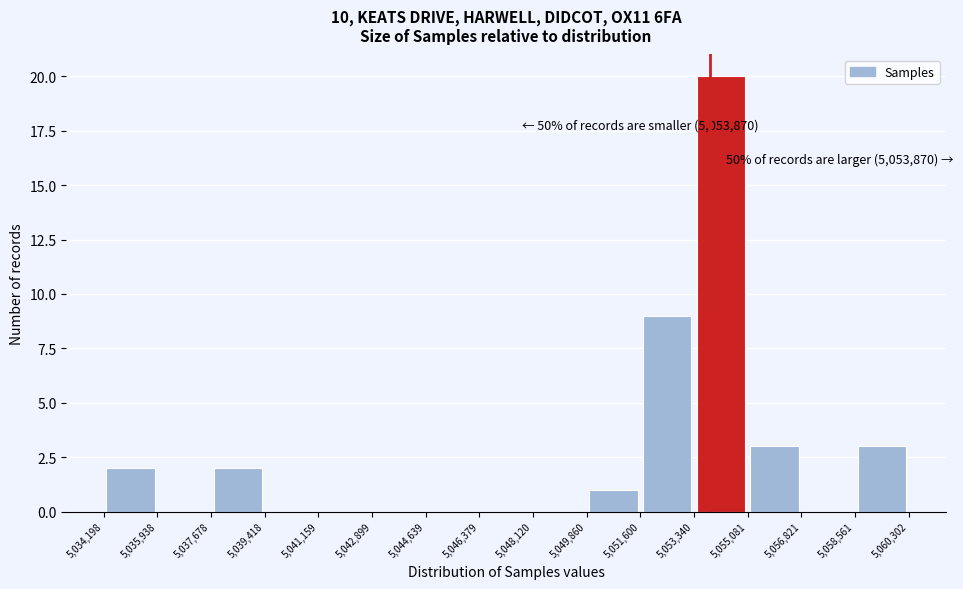

Over which range of the x-axis is the bar tallest?

5,053,340 to 5,055,081